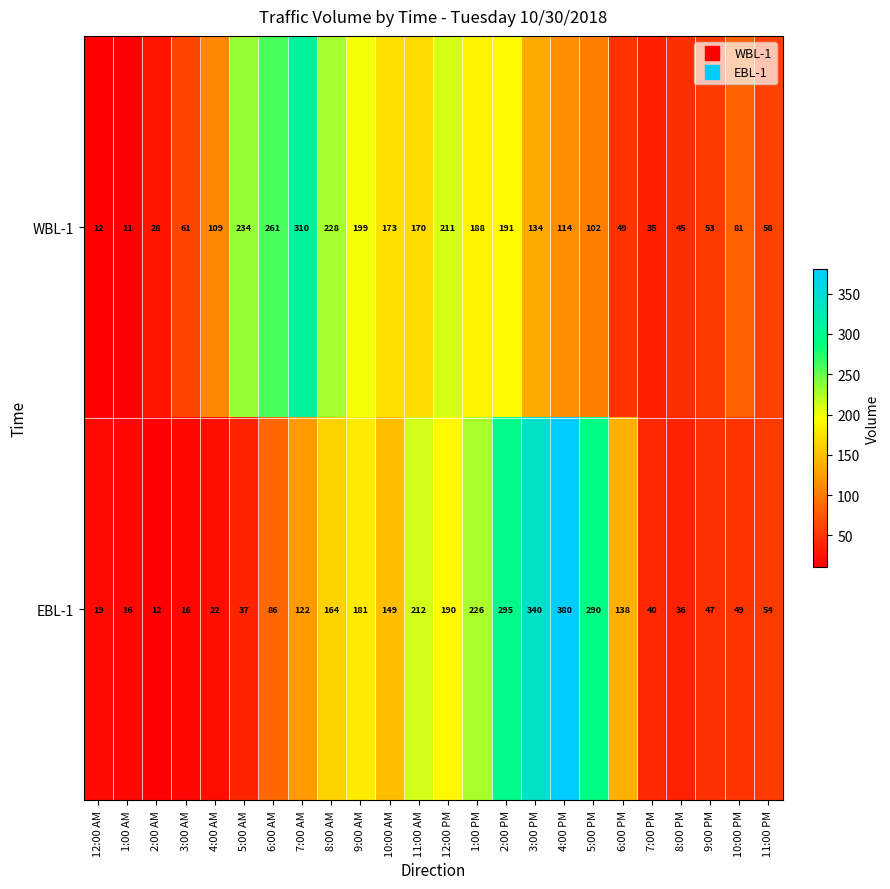

What is the sum of the EBL-1 values at 1:00 AM and 1:00 PM?

242